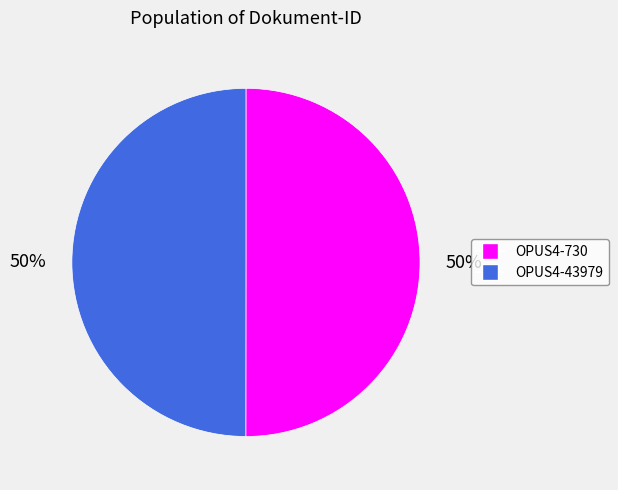

To the nearest percent, what portion does OPUS4-43979 represent?

50%